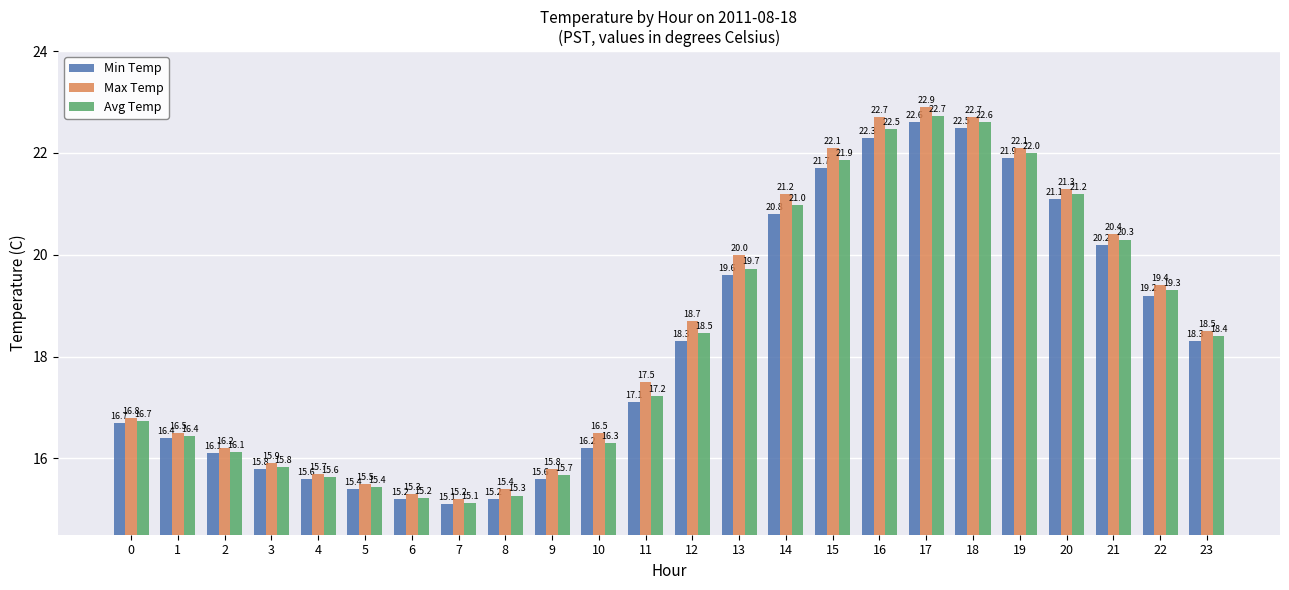

List the series in order of their overall mean, highest first.

Max Temp, Avg Temp, Min Temp